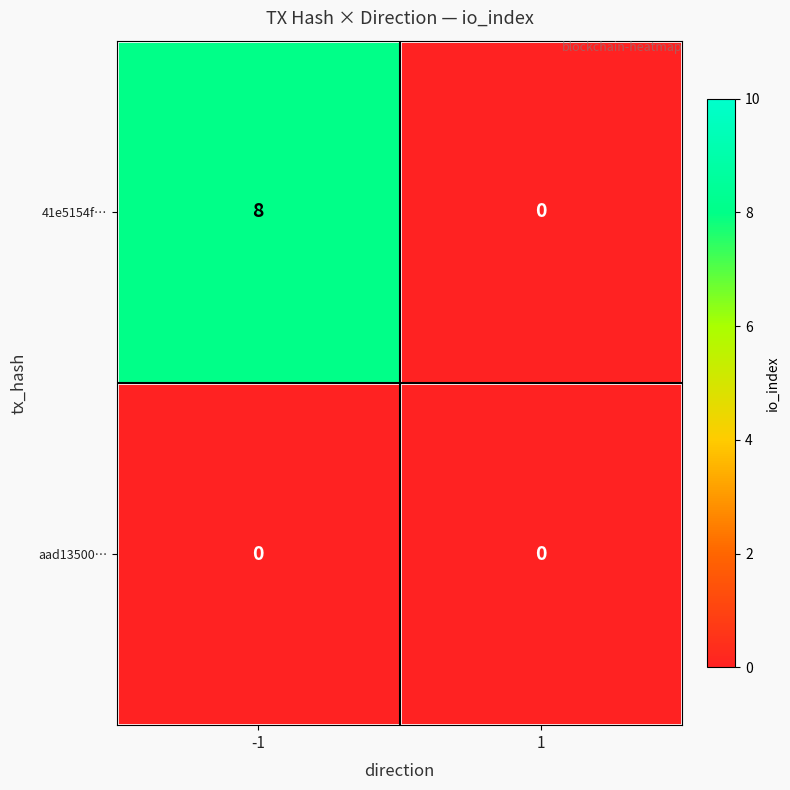

Which series has the largest range (max minus min)?

41e5154f…